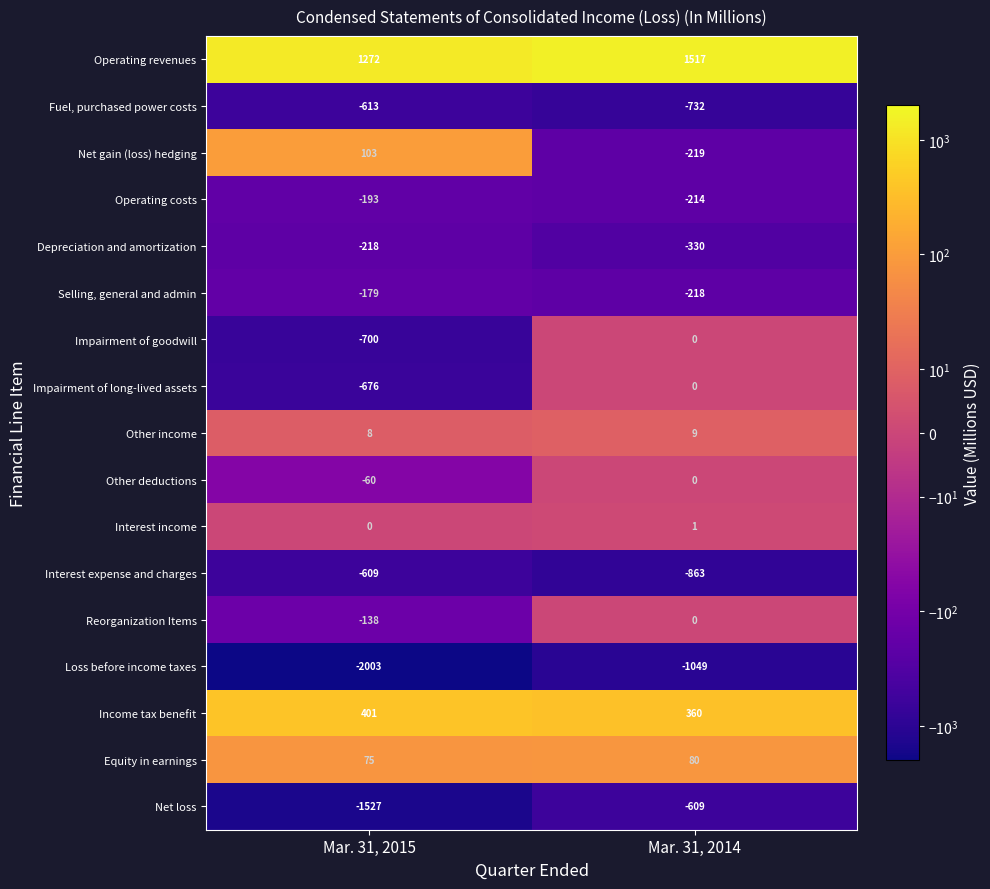

At which category is the sum across all series the highest?

Mar. 31, 2014